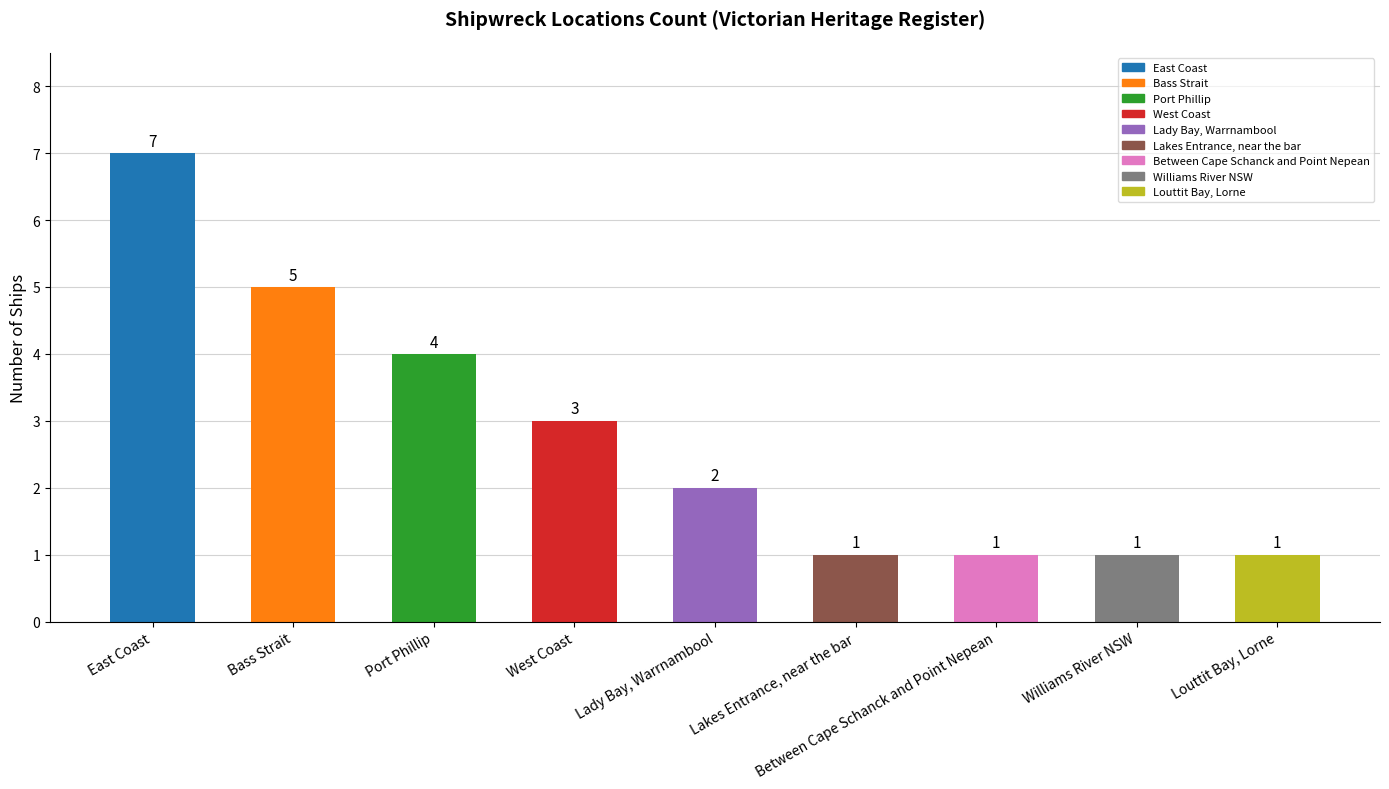

Count the values in the range 1 to 4.

7